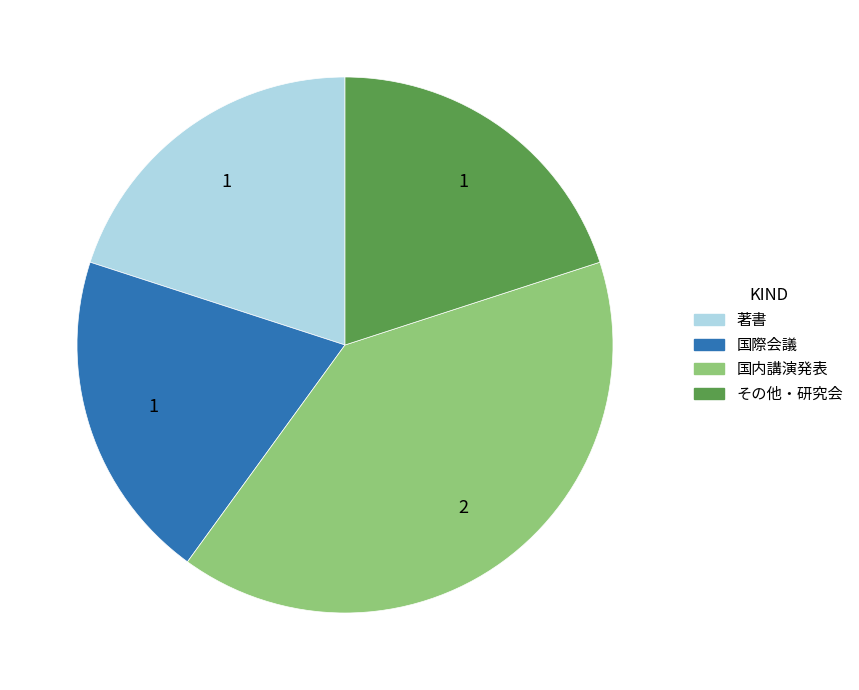

Combined, do 国際会議 and 国内講演発表 account for over 50%?

Yes